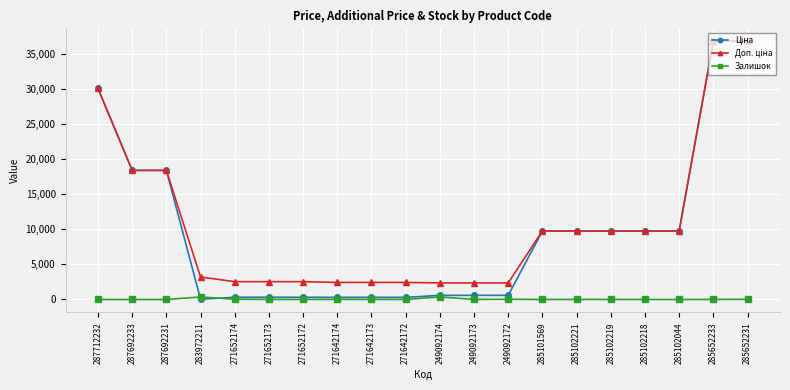

Is it true that Залишок equals 0.0 at 287692233?

True